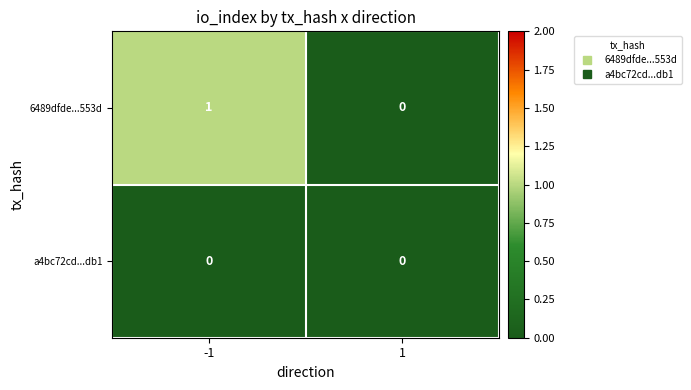

Which series has the largest range (max minus min)?

6489dfde...553d